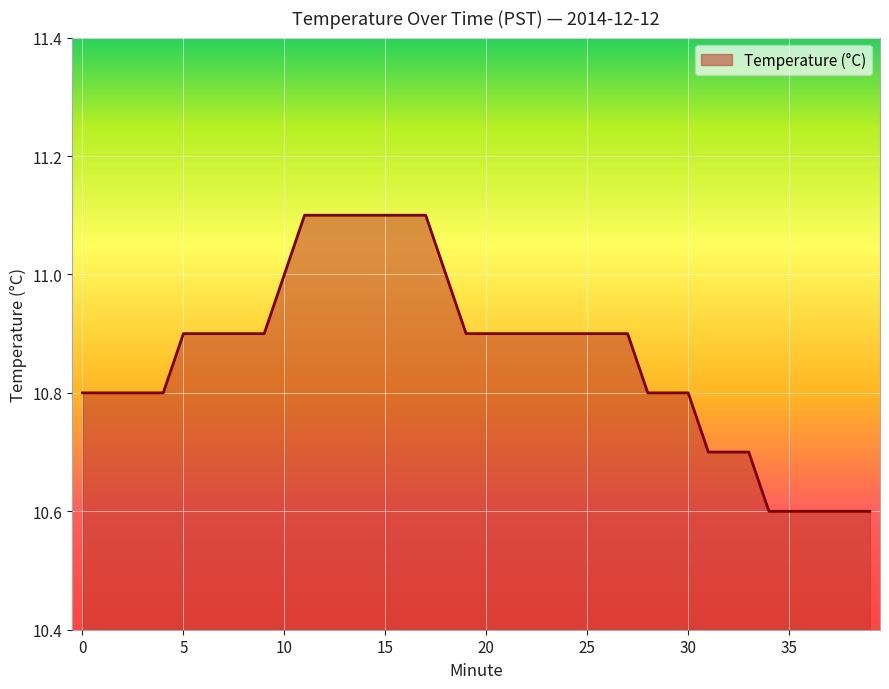

What is the difference between the maximum and minimum values?

0.5